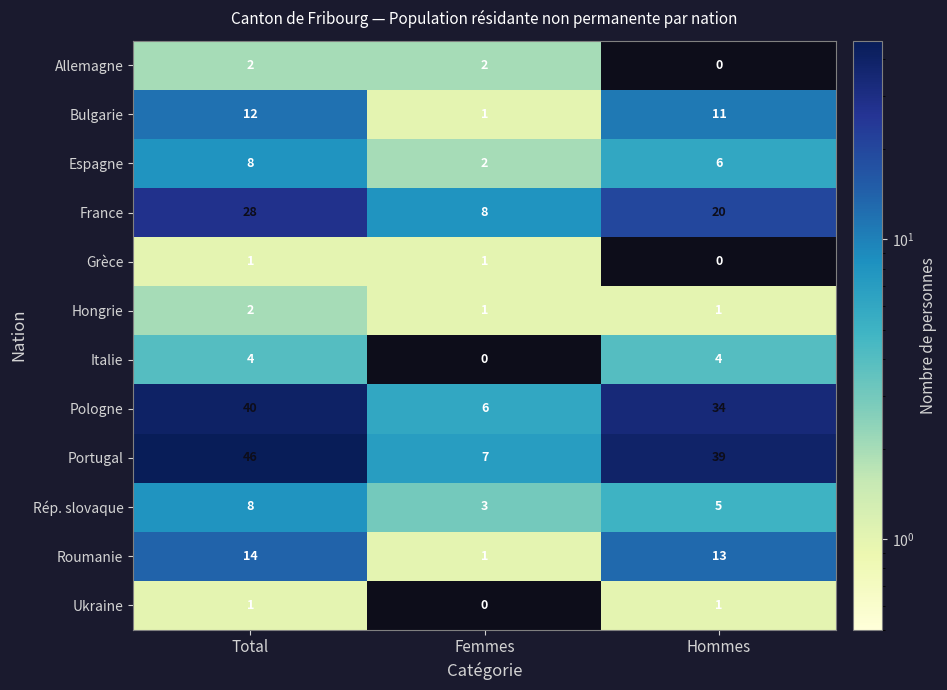

Is it true that Allemagne equals 2 at Femmes?

True